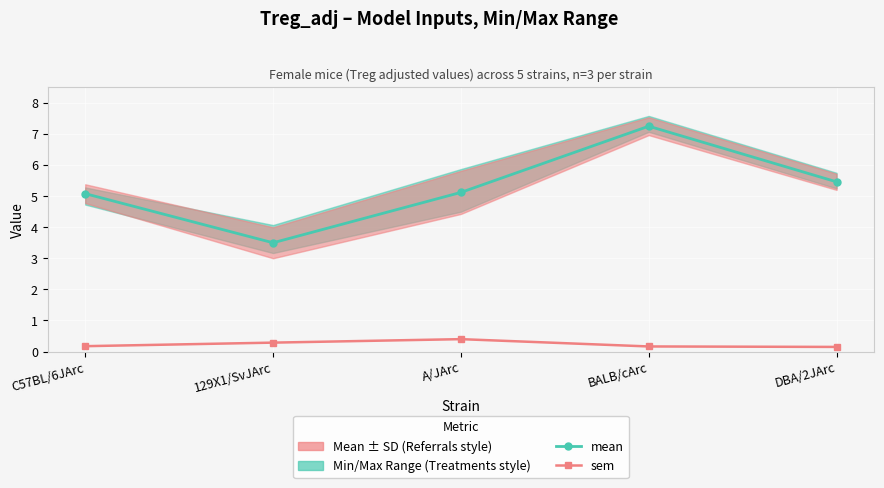

What is the difference between the maximum and minimum values in the sem series?

0.2